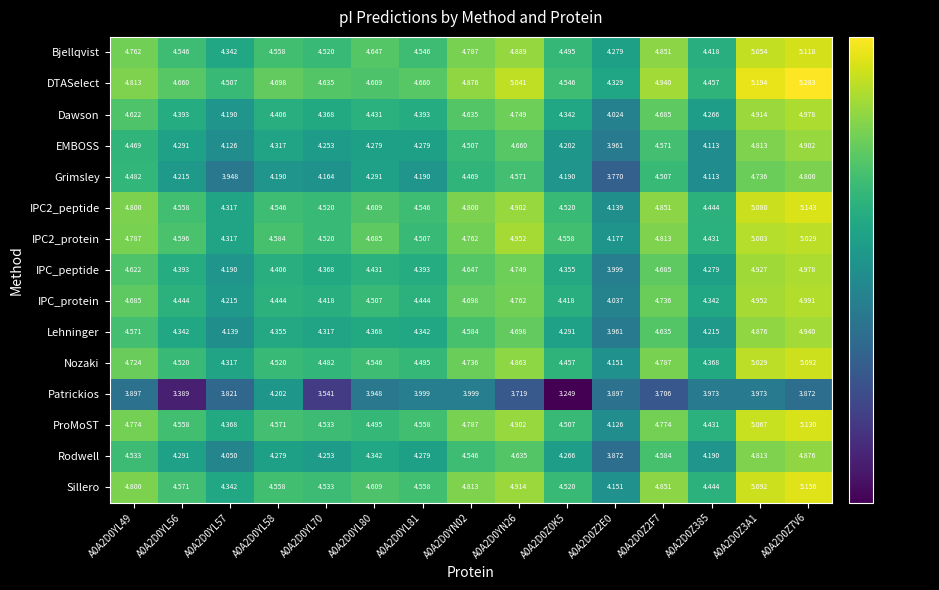

Is the value of Sillero at A0A2D0Z2E0 greater than the value of Grimsley at A0A2D0YL57?

Yes